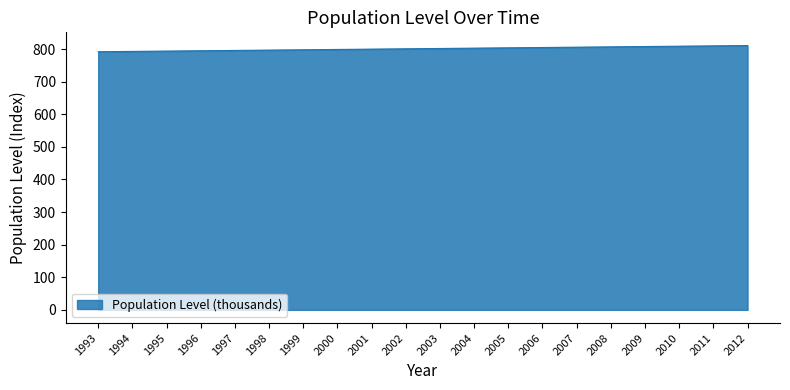

Approximately how many times larger is the value at 1994 compared to 2009?

1.0